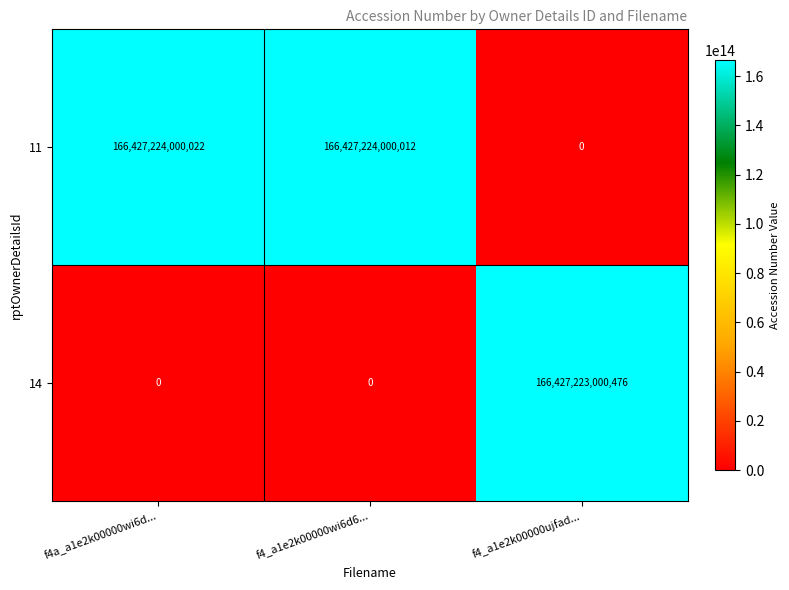

Count the 14 values in the range 0 to 166427223000476.

3